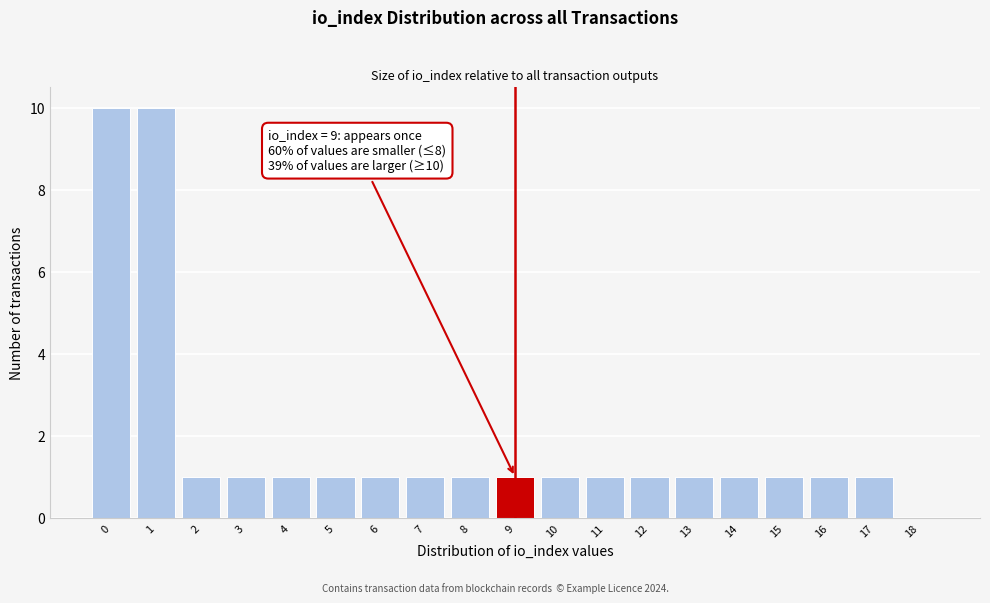

Reading right to left, list all the values displayed in this chart.

18=0	17=1	16=1	15=1	14=1	13=1	12=1	11=1	10=1	9=1	8=1	7=1	6=1	5=1	4=1	3=1	2=1	1=10	0=10